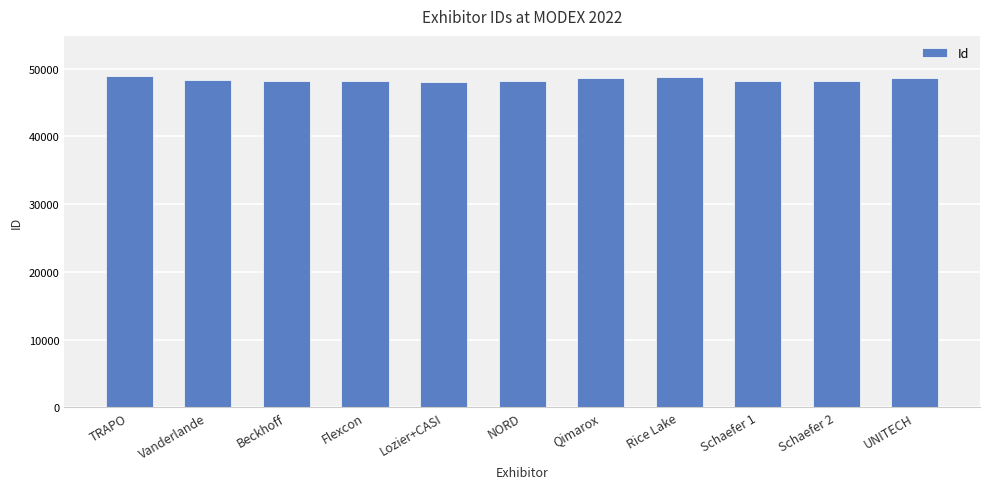

What is the difference between the second highest and second lowest values?

683